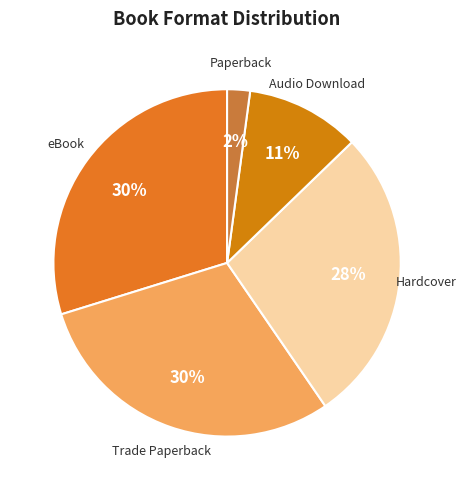

To the nearest percent, what portion does eBook represent?

30%